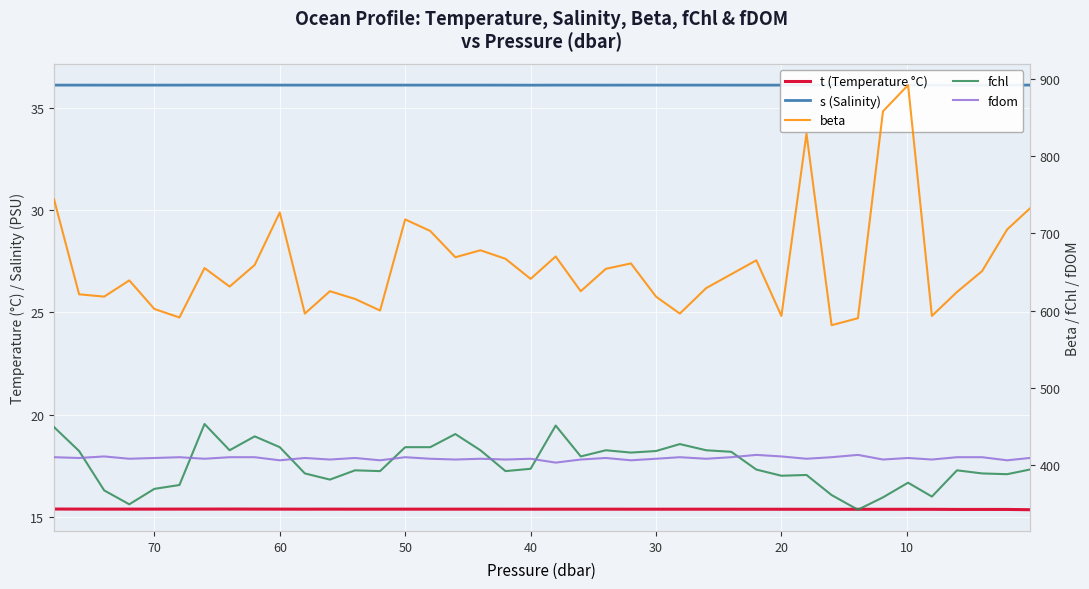

The value of beta at 21 is 1023.3. True or false?

False